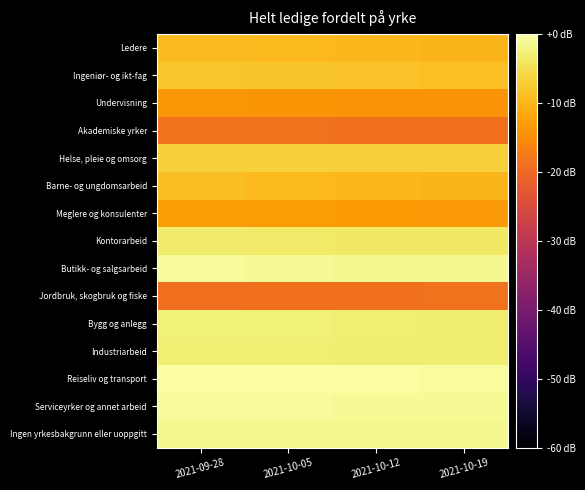

Between 2021-09-28 and 2021-10-12, which series saw the biggest shift?

Barne- og ungdomsarbeid